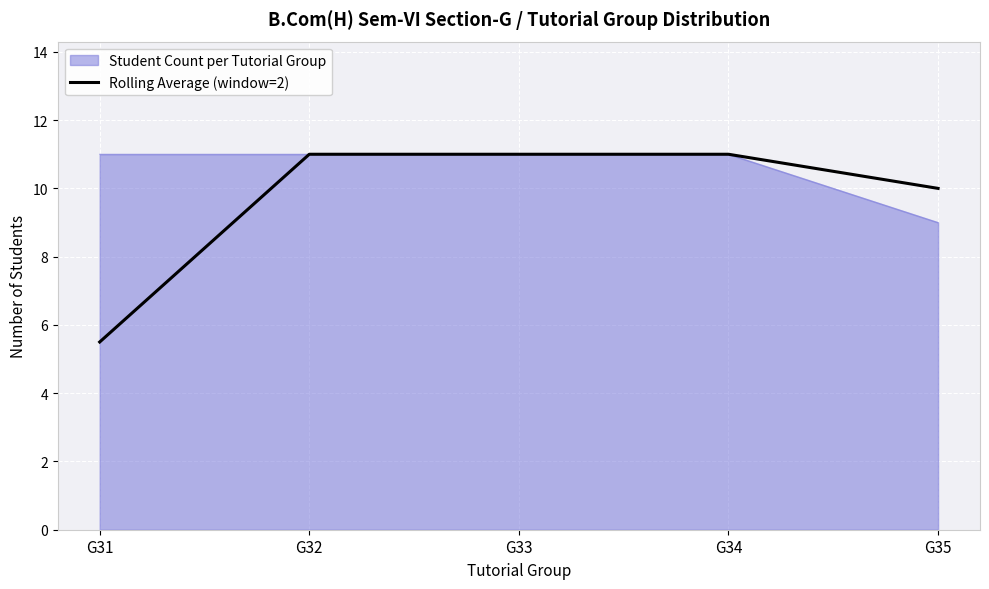

Between G32 and G35, which series saw the biggest shift?

Student Count per Tutorial Group